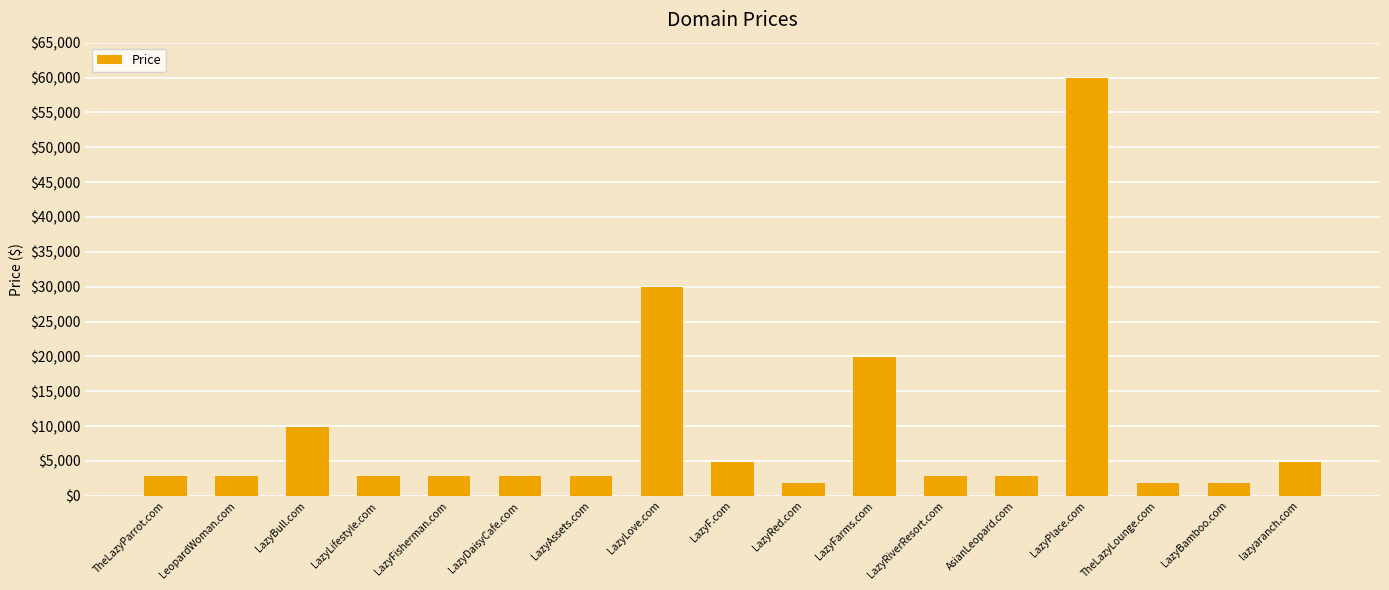

How many data points are less than 2888?

3